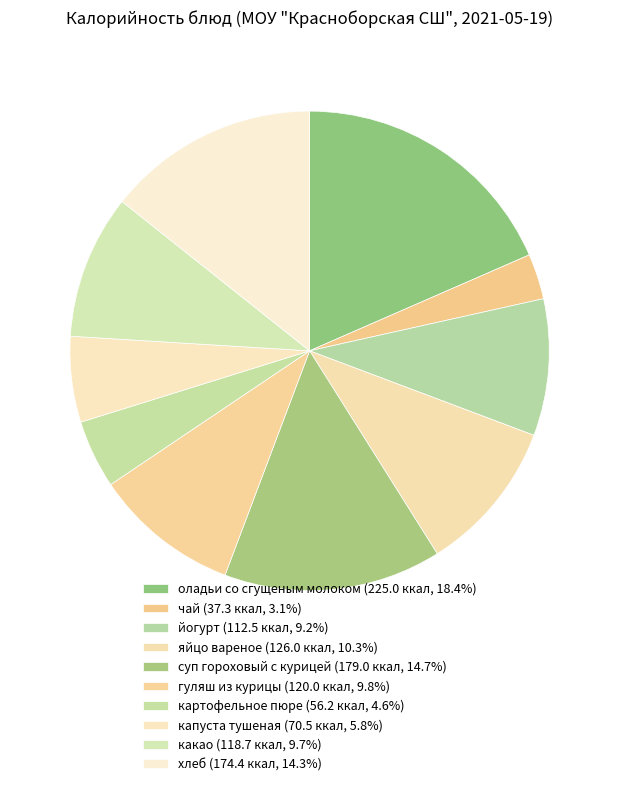

To the nearest percent, what portion does оладьи со сгущеным молоком represent?

18%